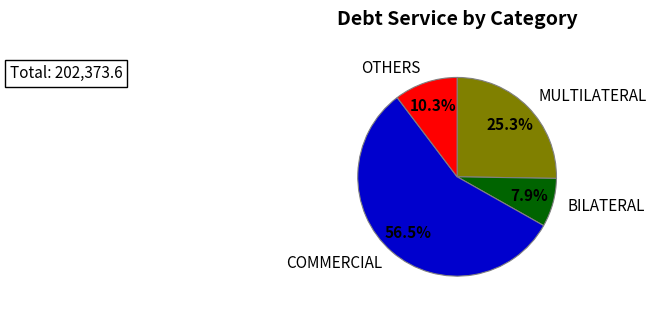

How many slices are in this pie chart?

4